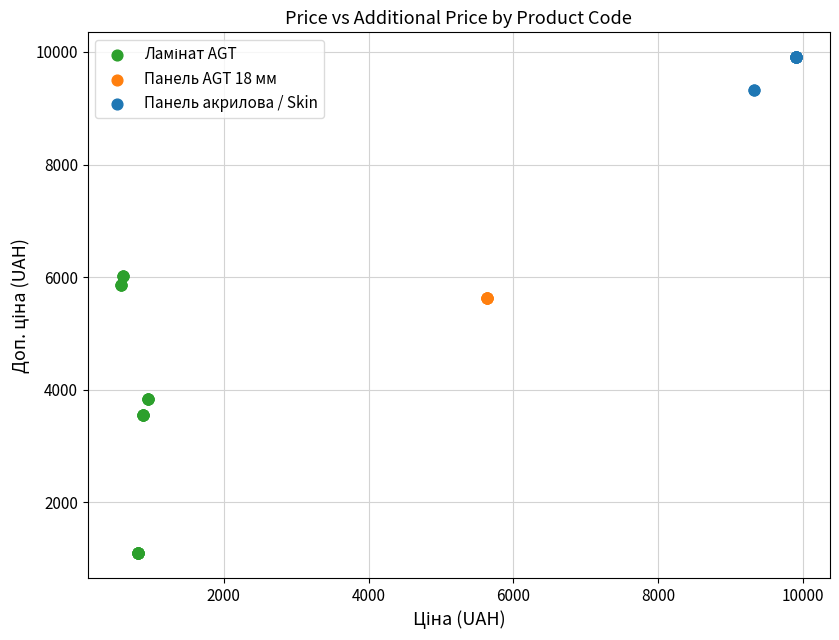

Which series contains the highest Y value?

Панель акрилова / Skin